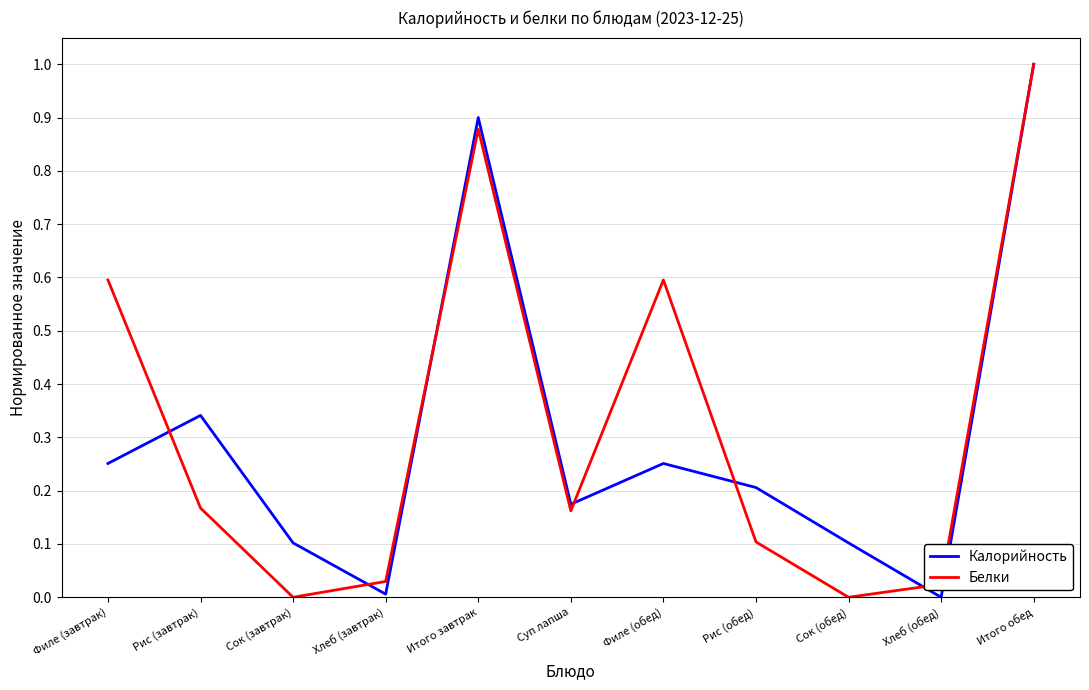

The Белки series shows 0.0 at Хлеб (обед). True or false?

True